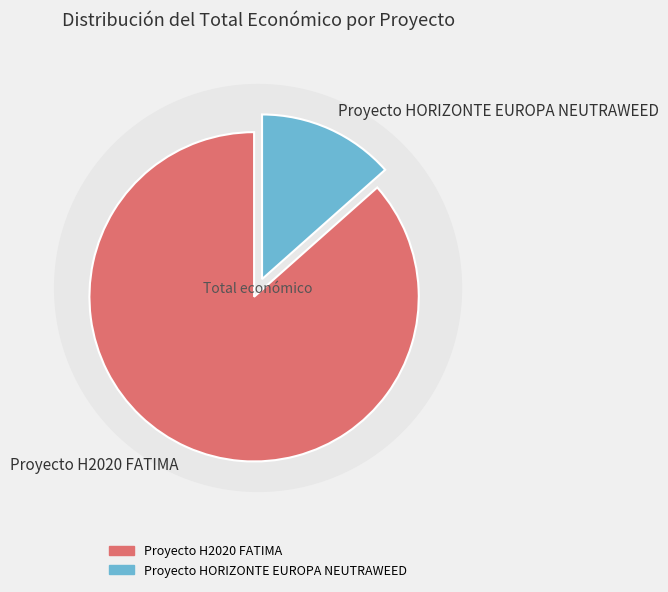

How many segments does this pie chart have?

2